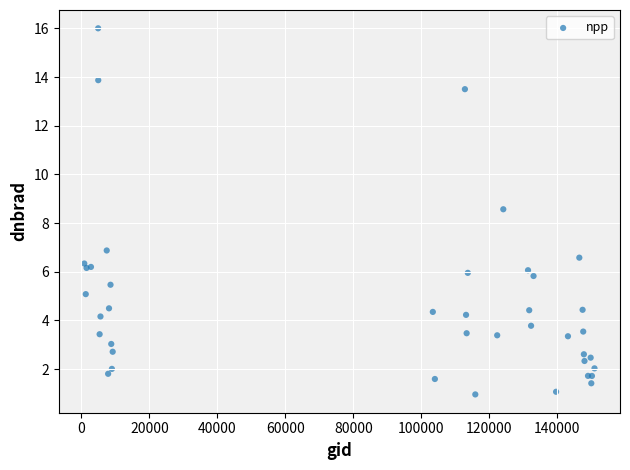

What Y value in the scatter plot is closest to 8?

8.6